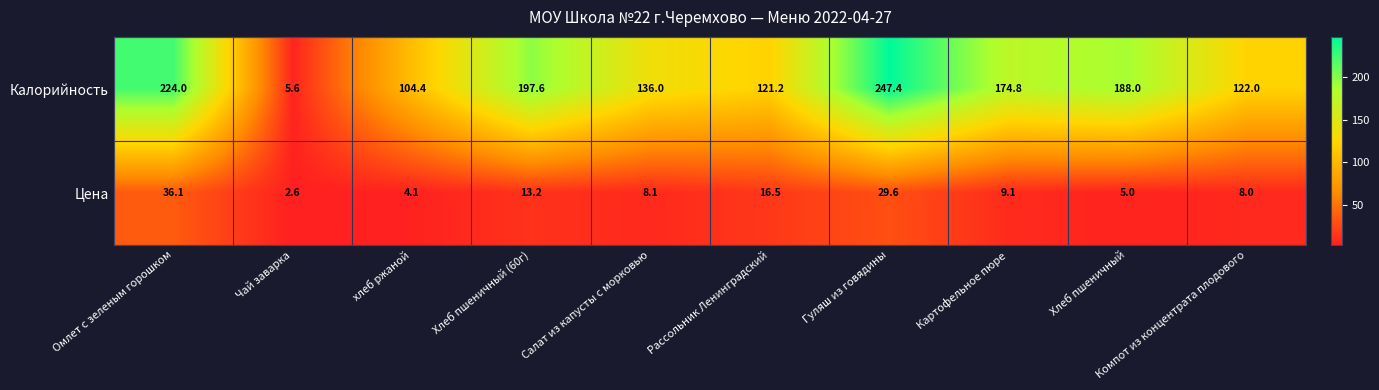

What is the sum of all Цена values?

132.3